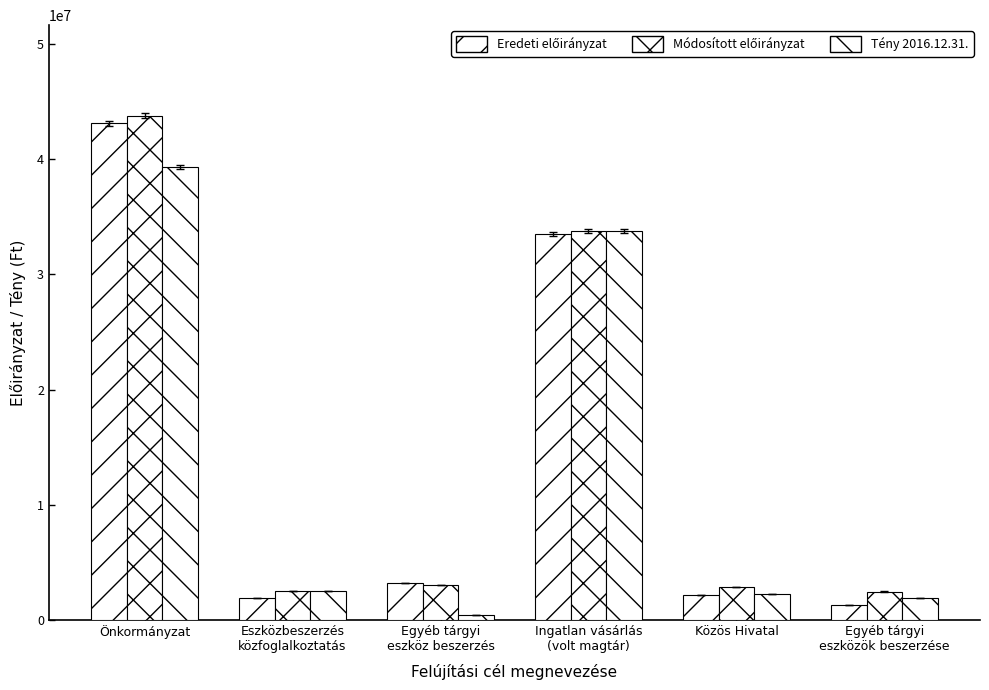

What is the highest value of the Tény 2016.12.31. series?

39314665